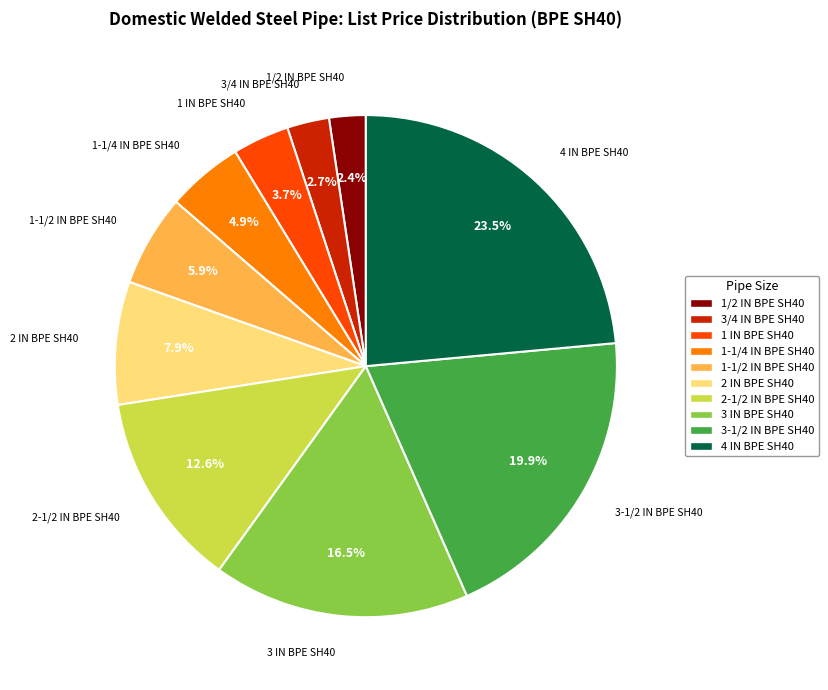

Combined, what portion of the pie is 1 IN BPE SH40 and 1-1/2 IN BPE SH40?

9.6%